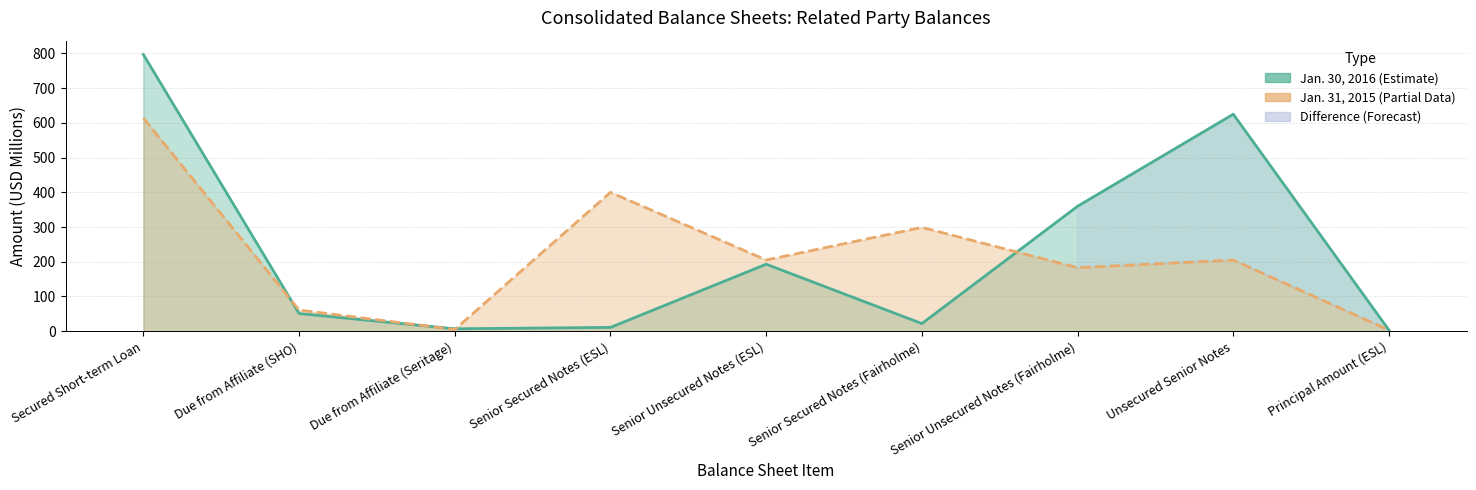

Reading left to right, transcribe all the data shown in this chart.

Jan. 30, 2016: 797	51	7	11	193	22	360	625	3
Jan. 31, 2015: 614	61	5	400	205	299	183	205	3